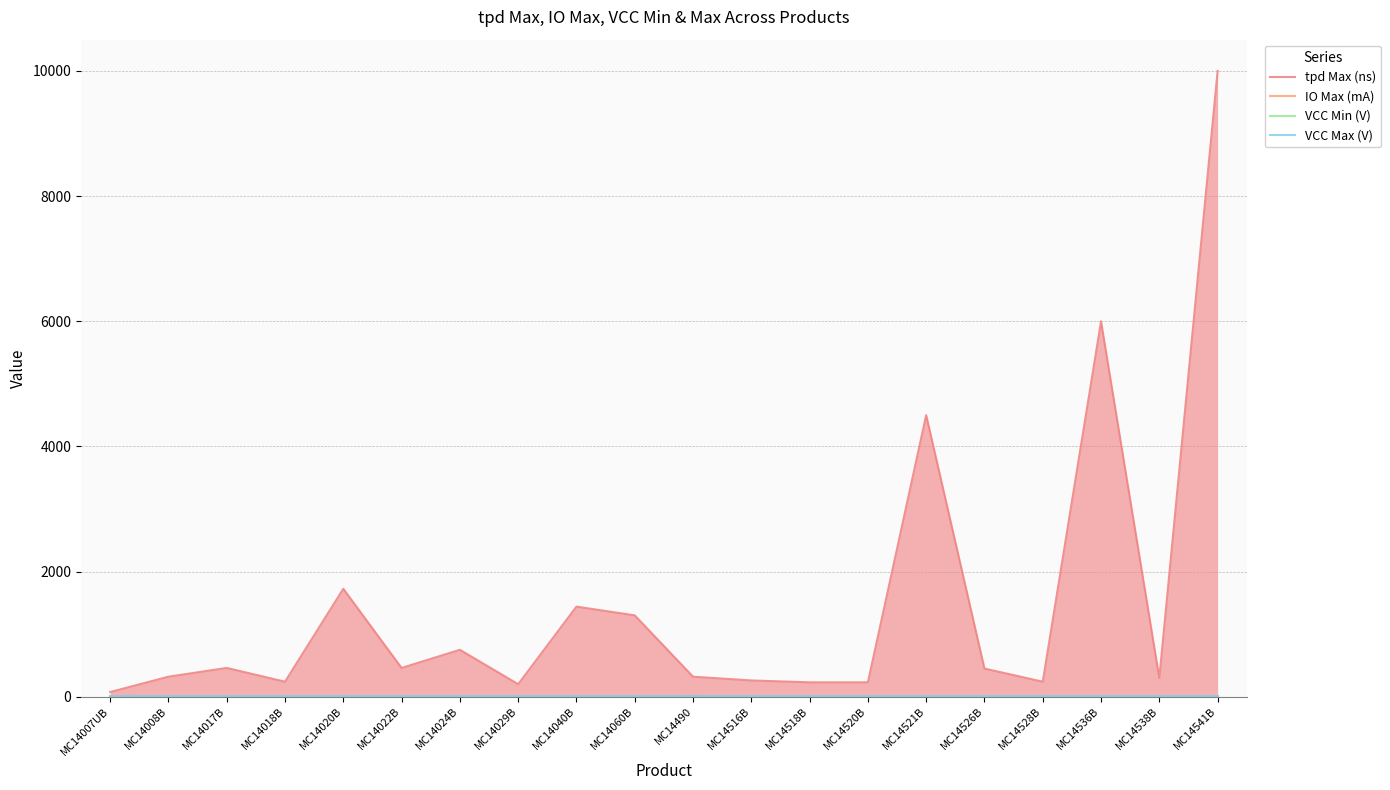

Is it true that tpd Max (ns) equals 48.1 at MC14029B?

False